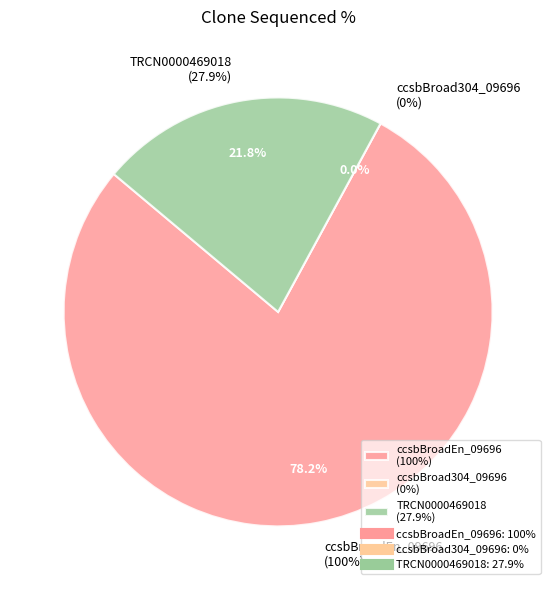

Does TRCN0000469018 represent more than half of the total?

No